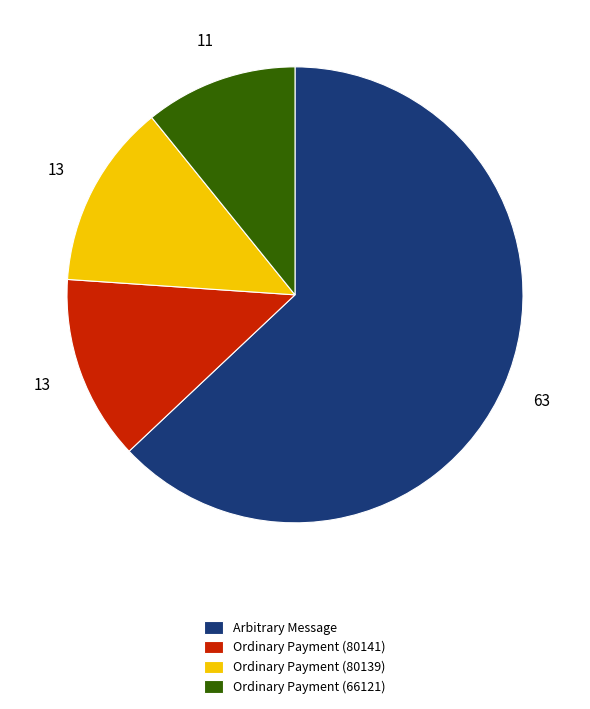

Count the number of slices in the pie.

4